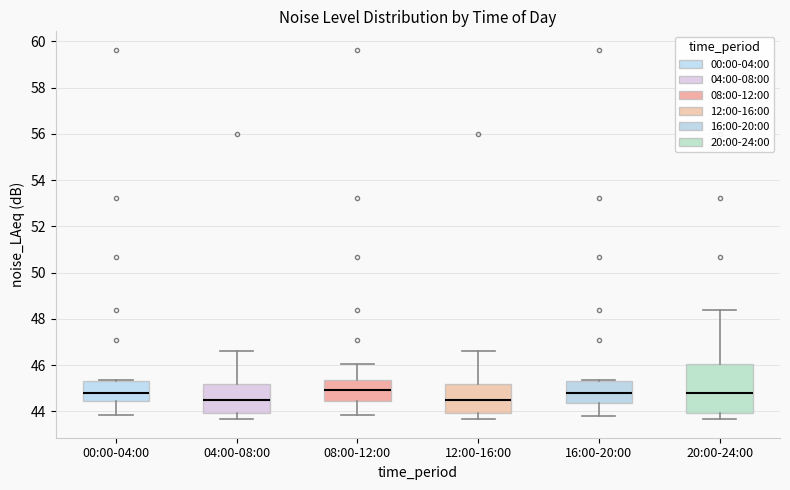

Which box is the tallest, from its lower edge to its upper edge?

20:00-24:00